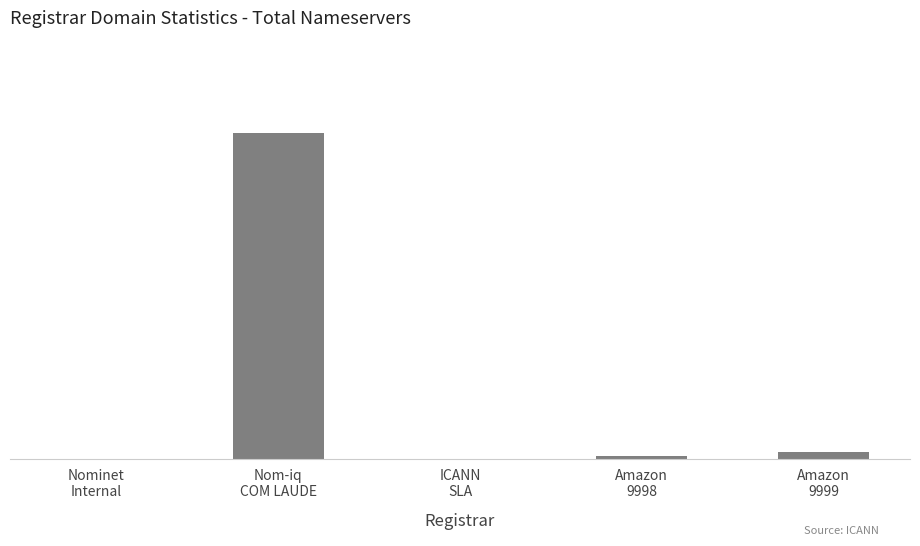

At which label is the value closest to 189?

Amazon
9999